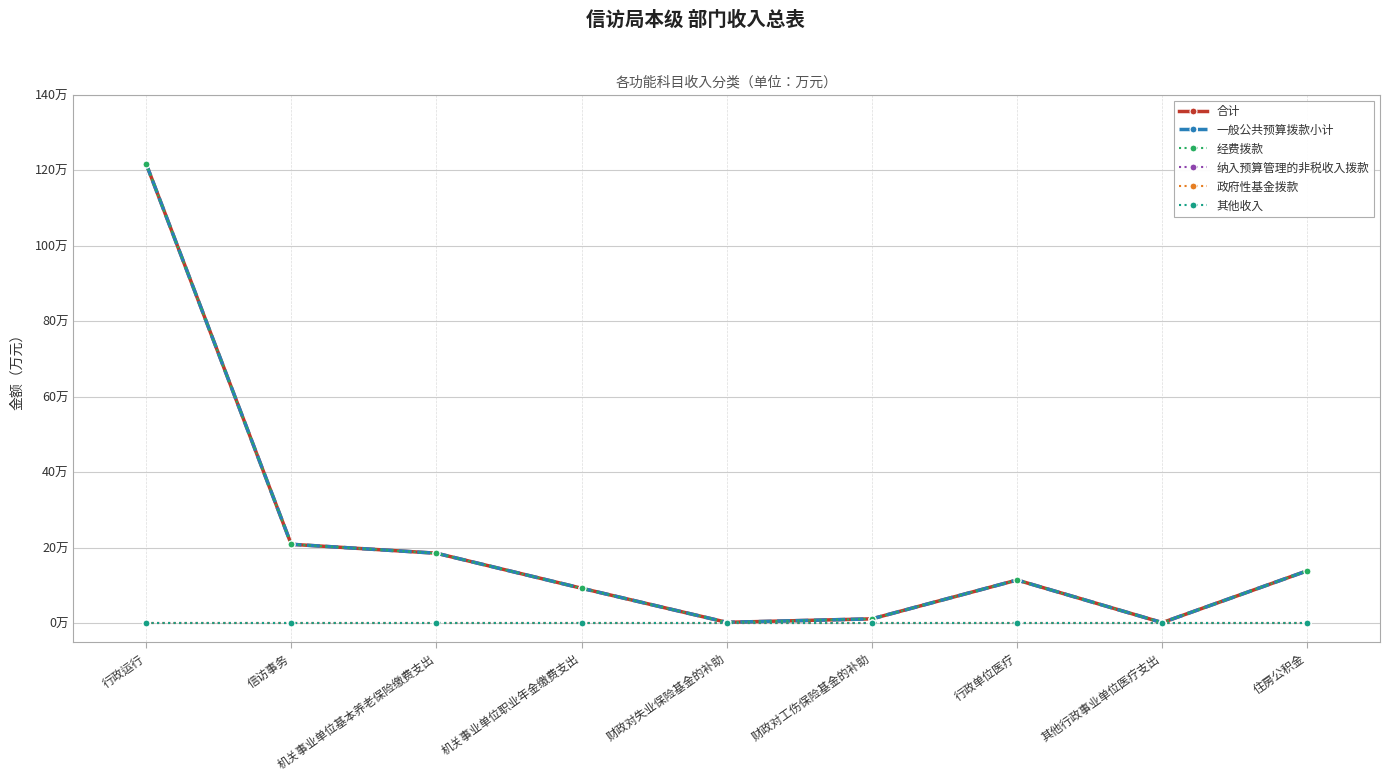

Between 机关事业单位基本养老保险缴费支出 and 机关事业单位职业年金缴费支出, which series saw the biggest shift?

合计